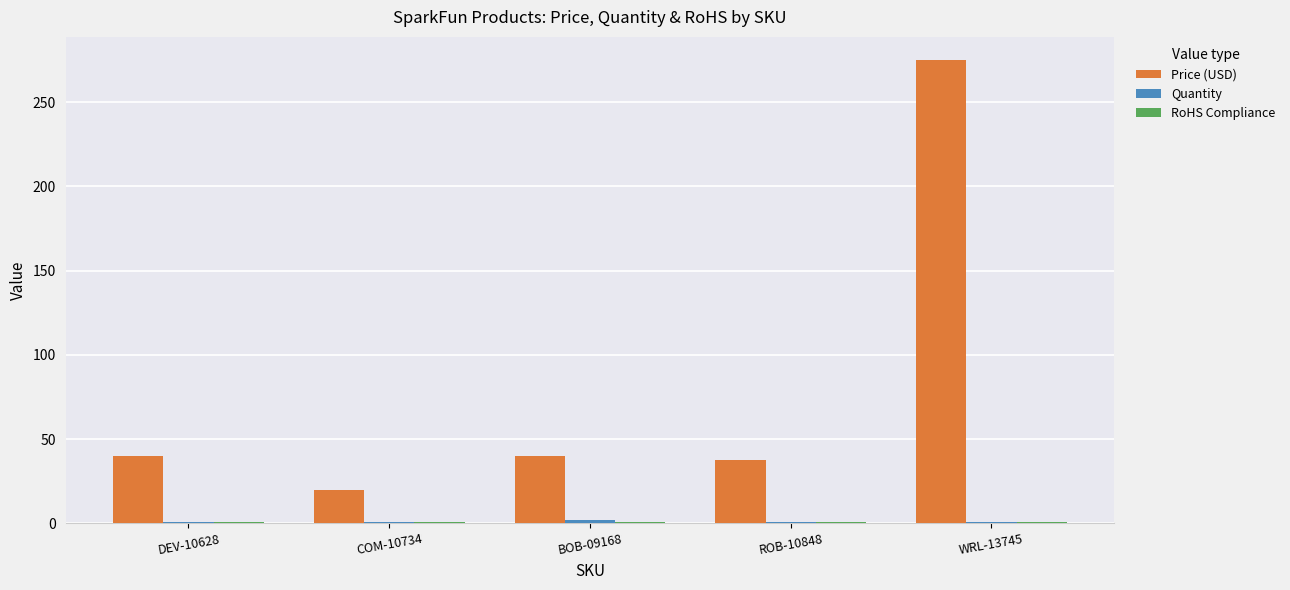

What is the label of the 1st bar from the left?

DEV-10628